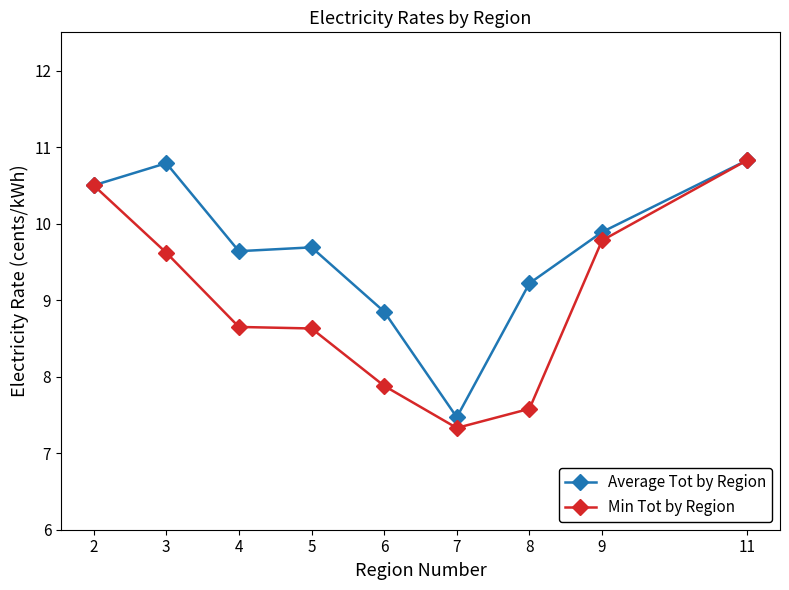

What is the value of the Min Tot by Region point at the 6th from the left?

7.3